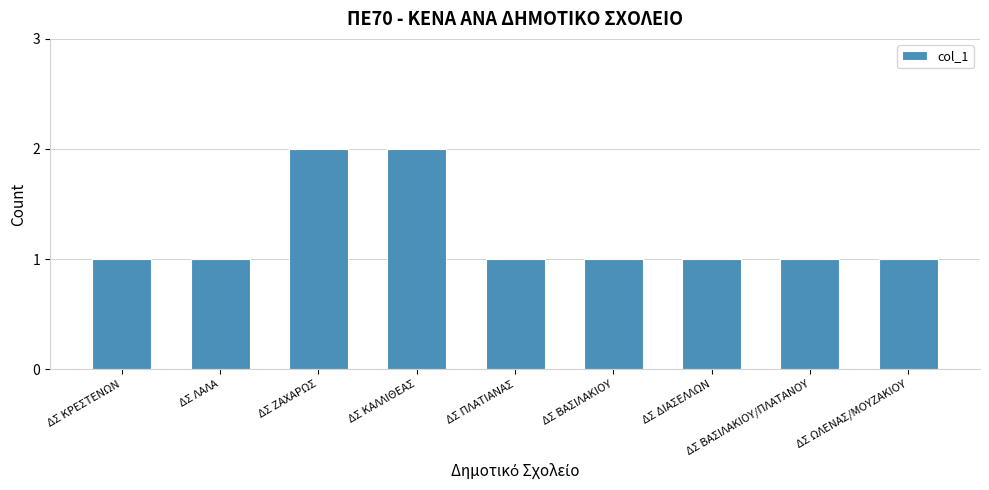

The value at ΔΣ ΔΙΑΣΕΛΛΩΝ is 1. True or false?

True